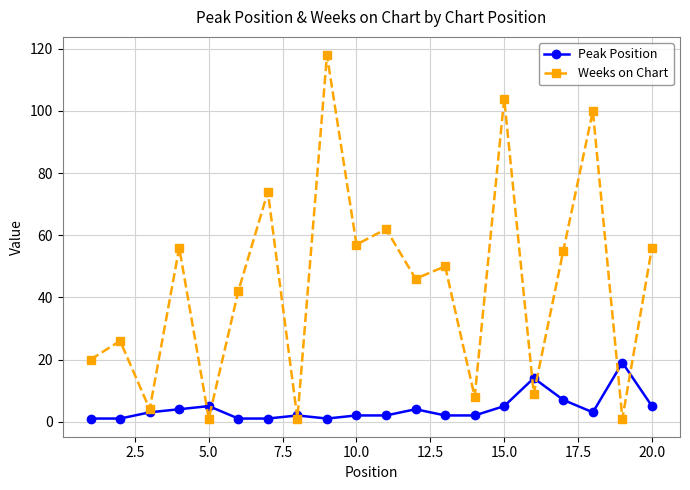

What is the smallest value displayed?

1